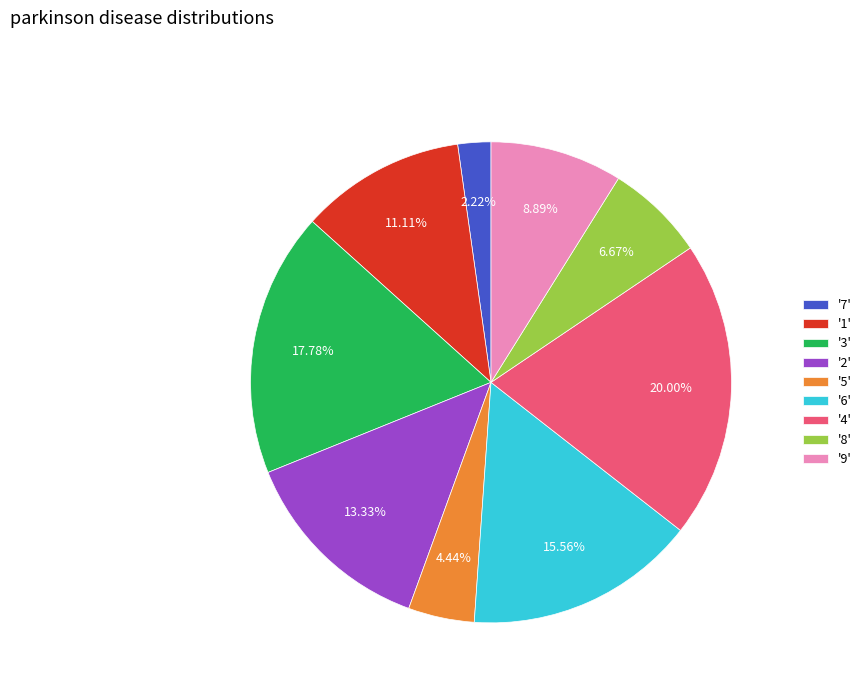

Approximately how many times larger is the value at '9' compared to '8'?

1.3